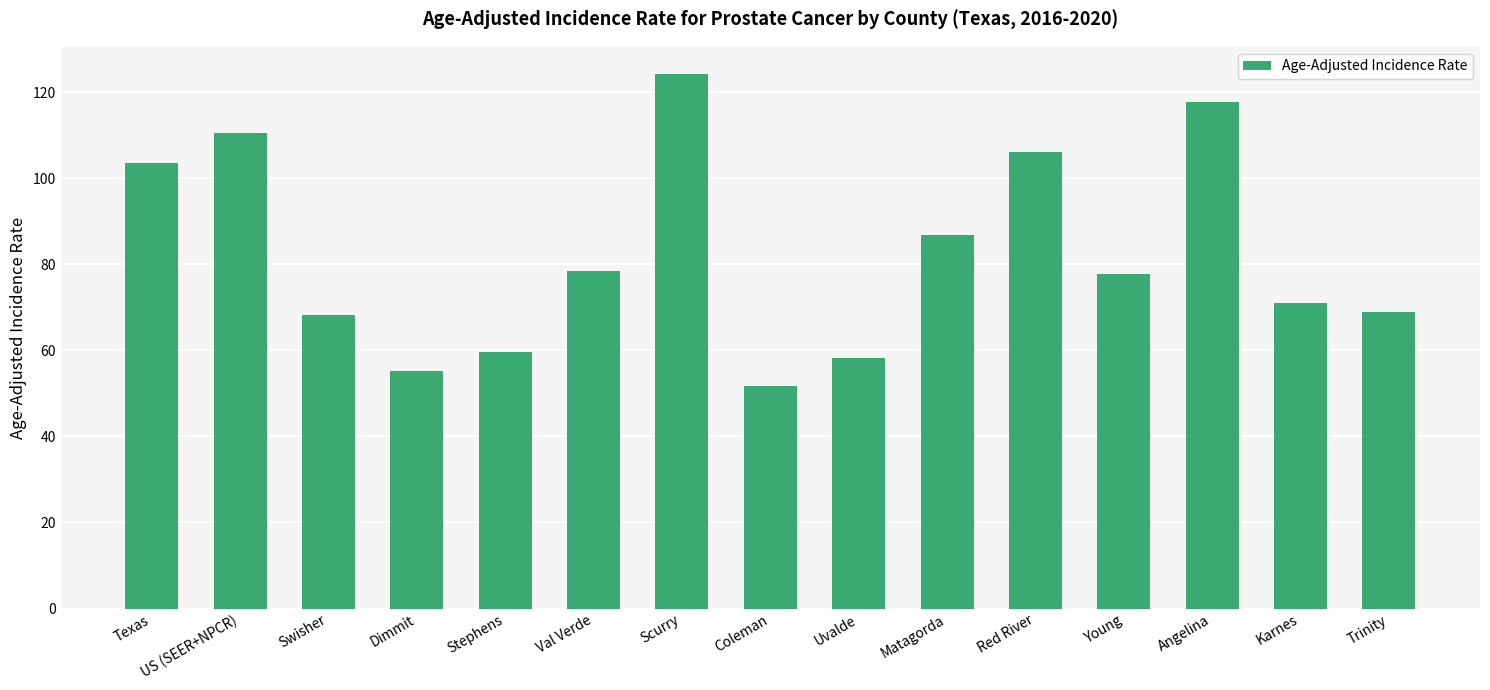

What is the change in value from Uvalde to Karnes?

+12.7